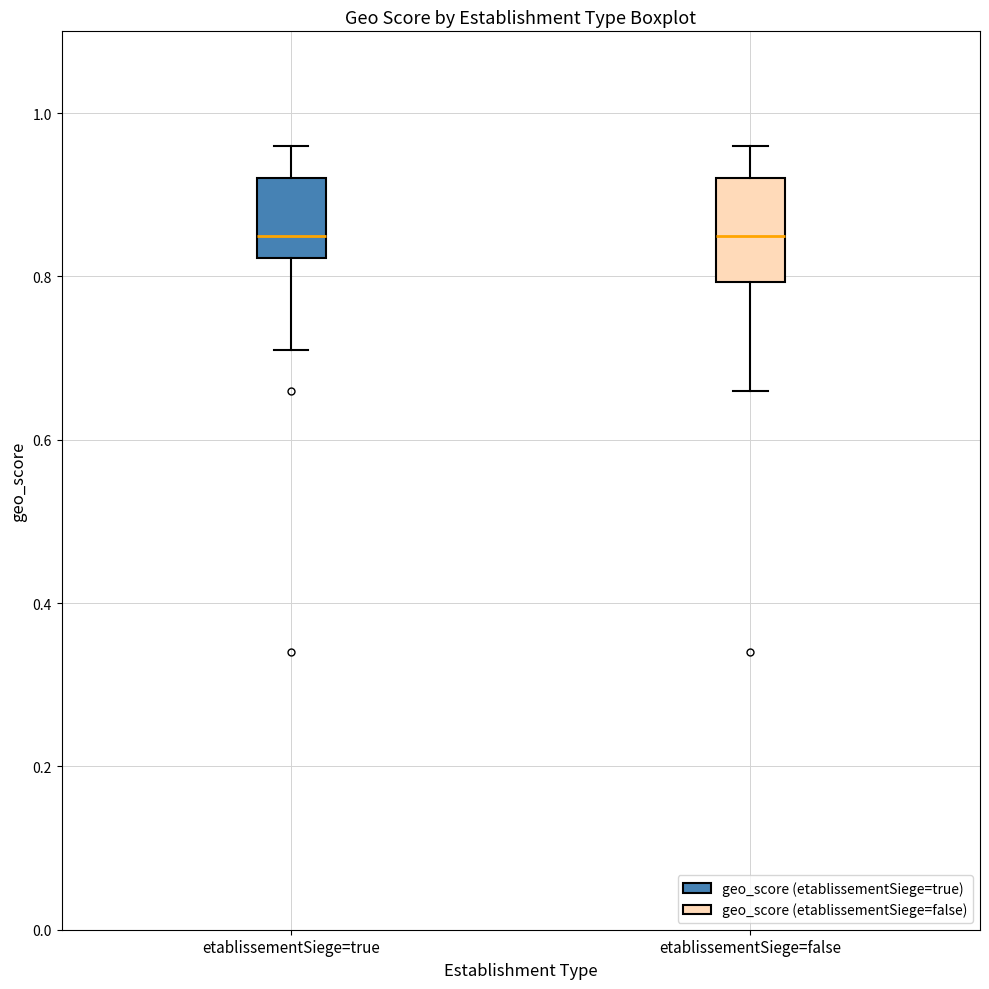

Comparing the boxes themselves (not the whiskers), which one is the tallest?

etablissementSiege=false